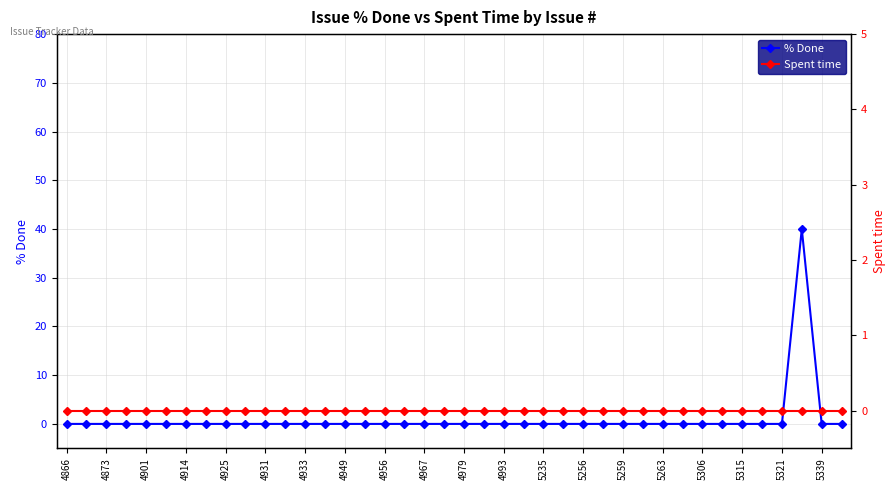

At which label does % Done reach its peak?

37